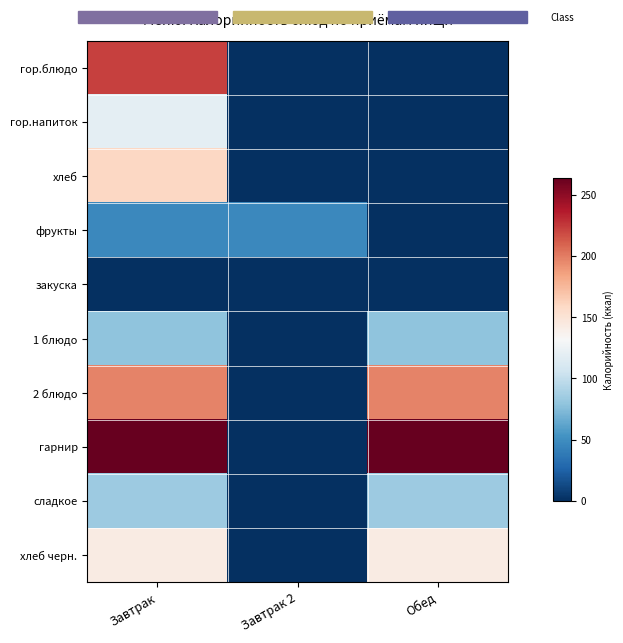

Which series has the widest spread of values?

гарнир